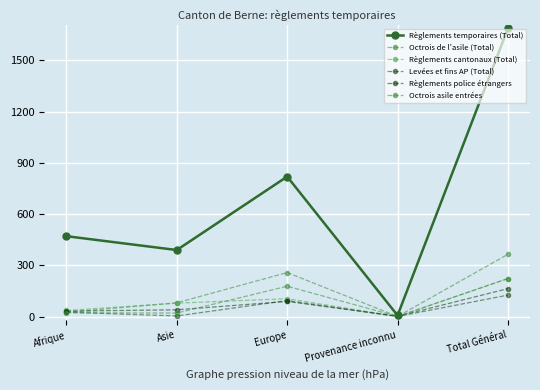

How many lines are shown in the chart?

6